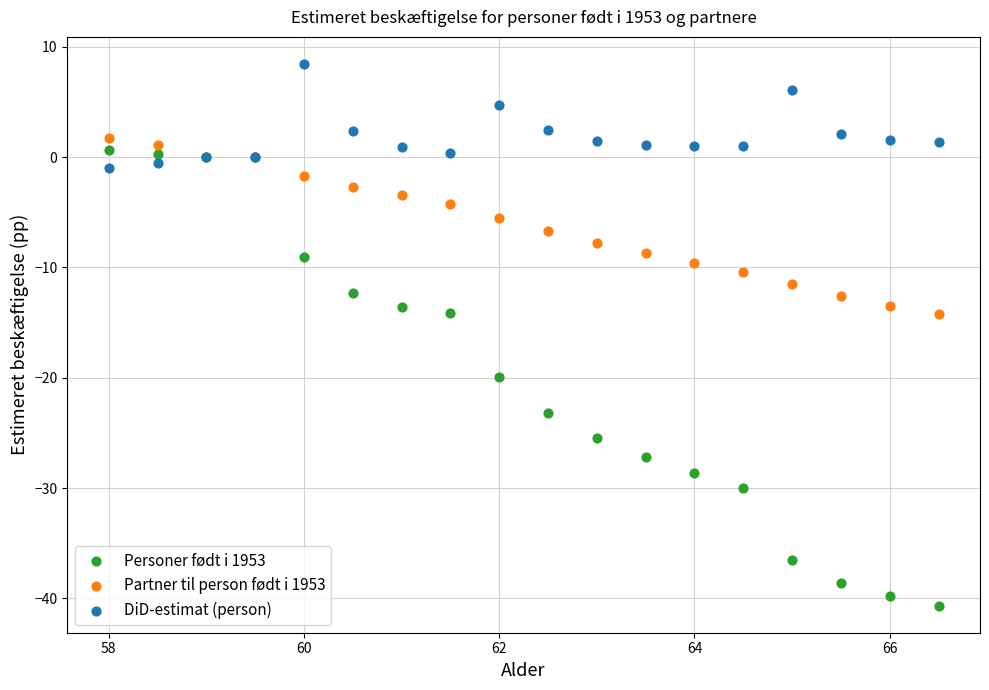

What is the X range (max minus min) for the scatter plot?

8.5